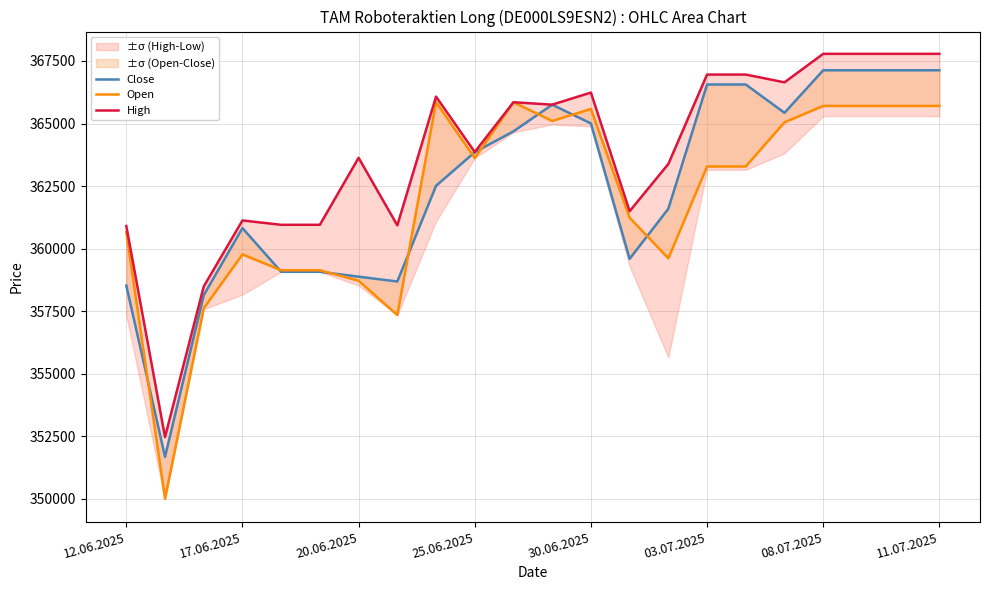

How many intersections are there between Close and Open?

9